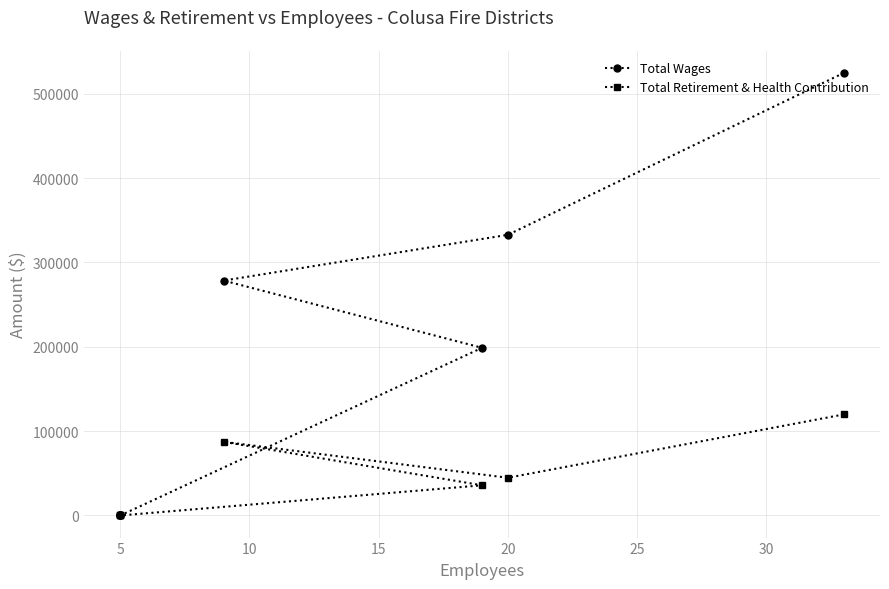

What is the sum of all Total Retirement & Health Contribution values?

287473